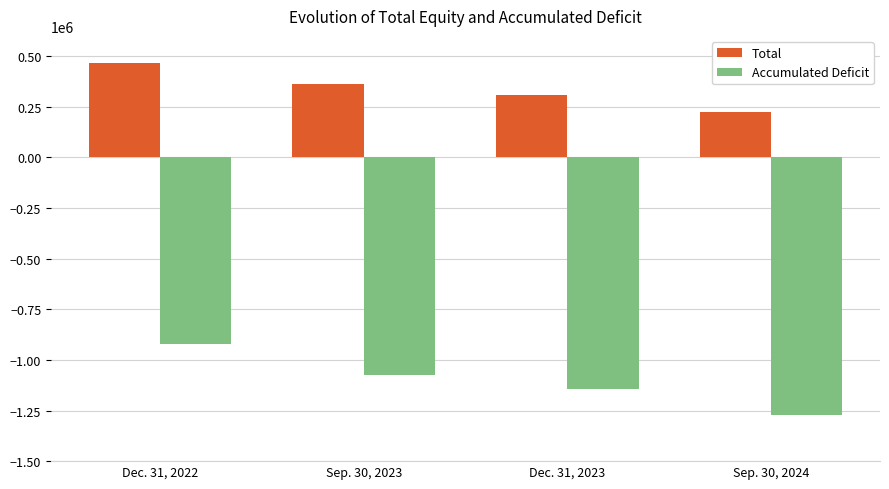

Is the value of Total at Sep. 30, 2023 greater than the value of Accumulated Deficit at Dec. 31, 2022?

Yes